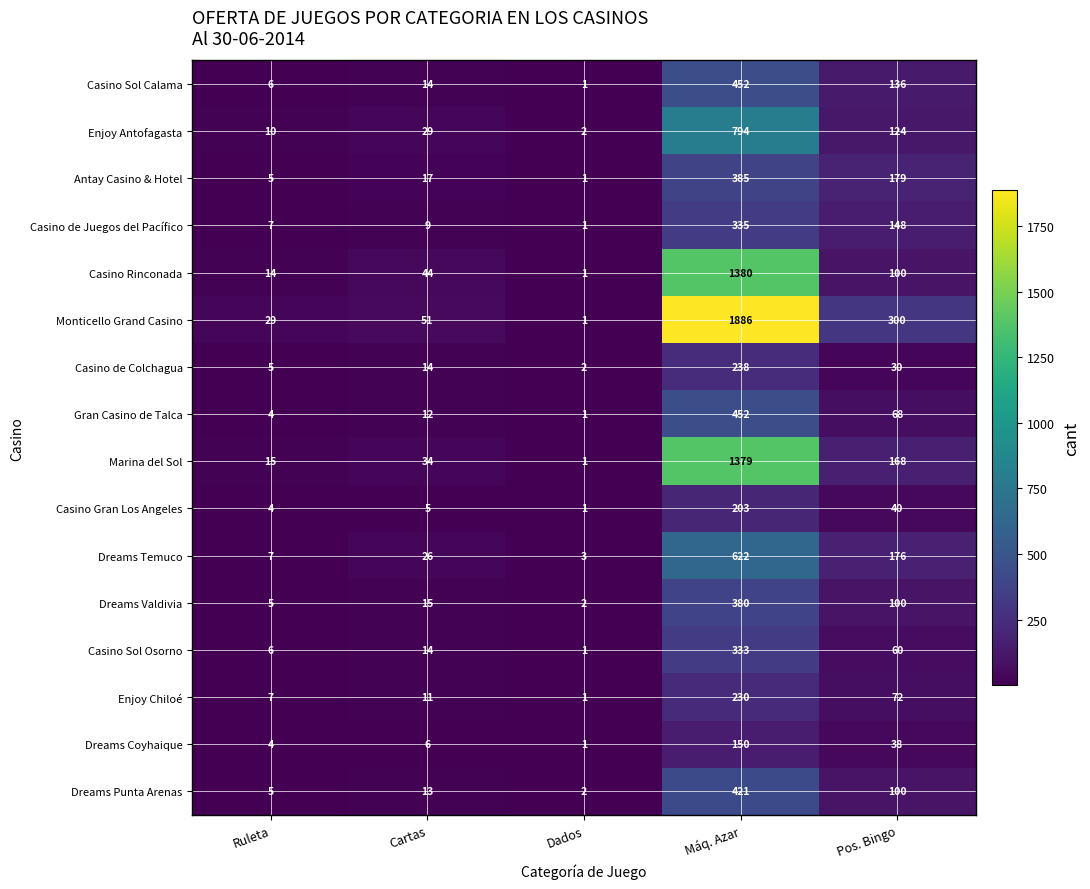

Between Cartas and Pos. Bingo, which series saw the biggest shift?

Monticello Grand Casino